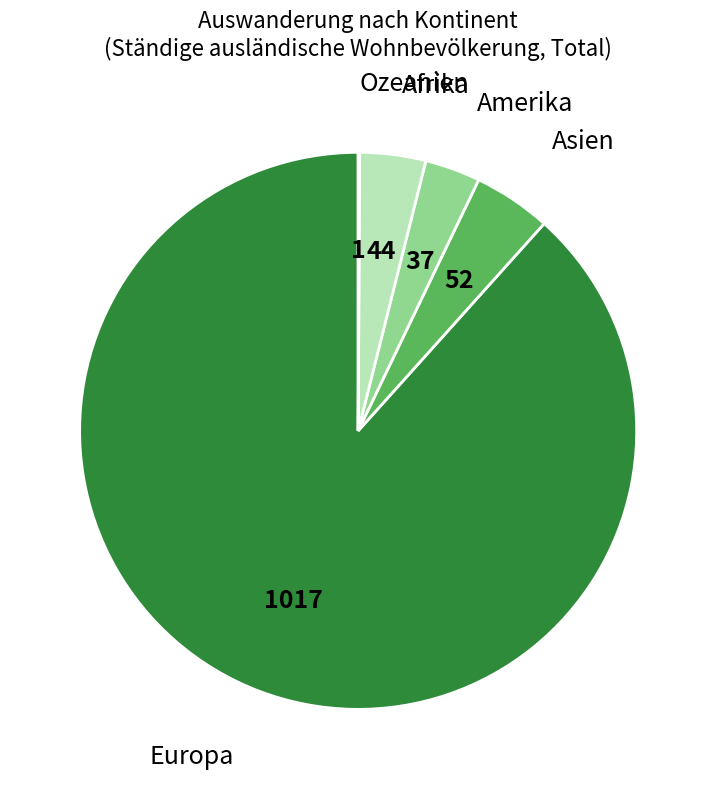

Is there a majority slice in this chart?

Yes